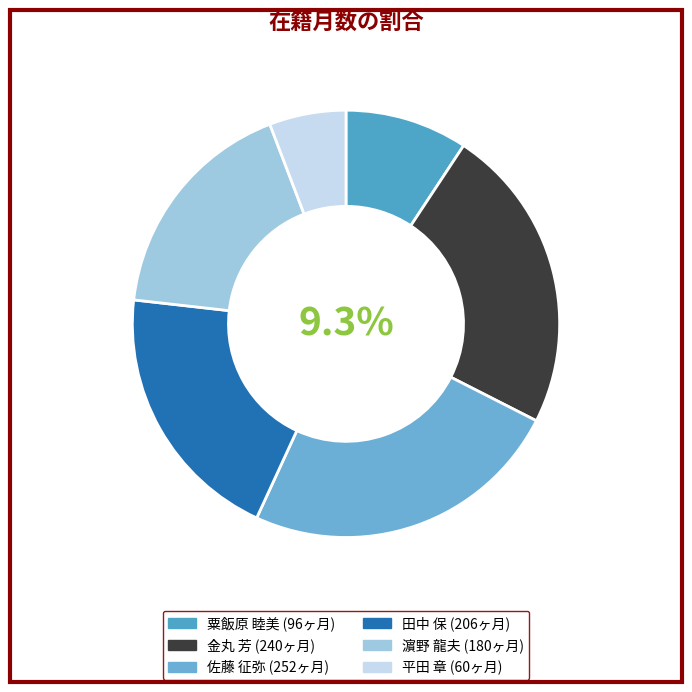

True or false: 平田 章 accounts for 1% of the total.

False